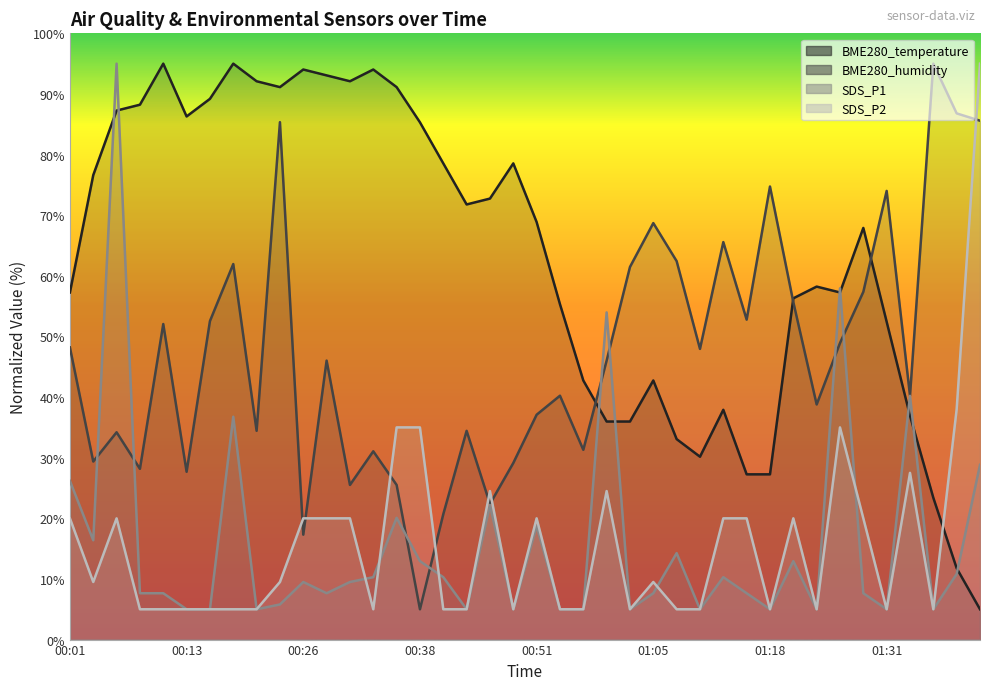

What is the label of the 34th point from the right?

00:16